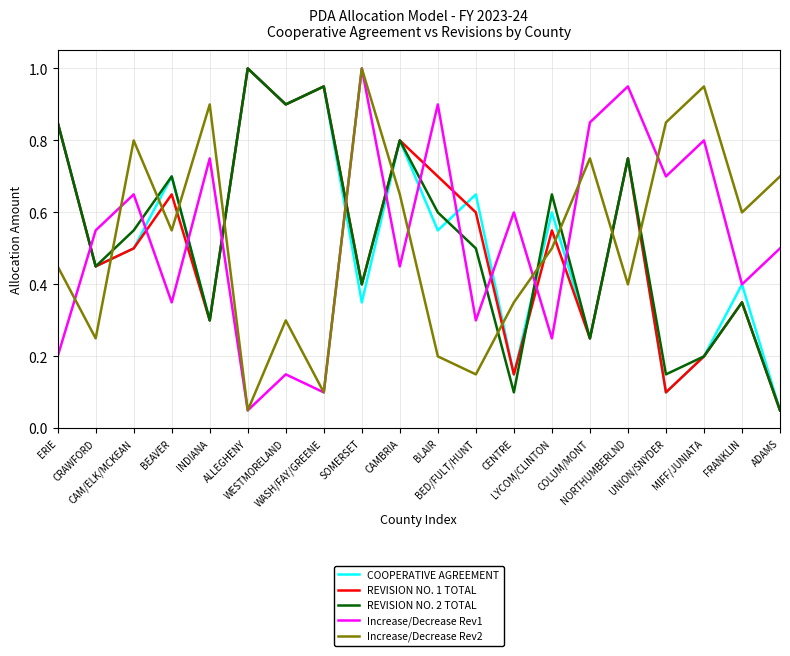

What is the greatest value displayed?

1.0